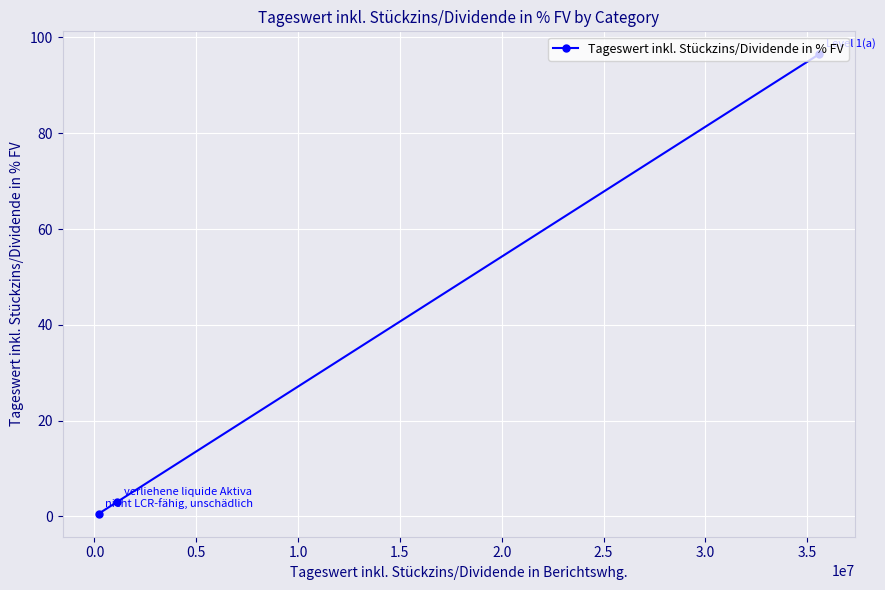

Does the chart display data point markers on the line(s)?

Yes